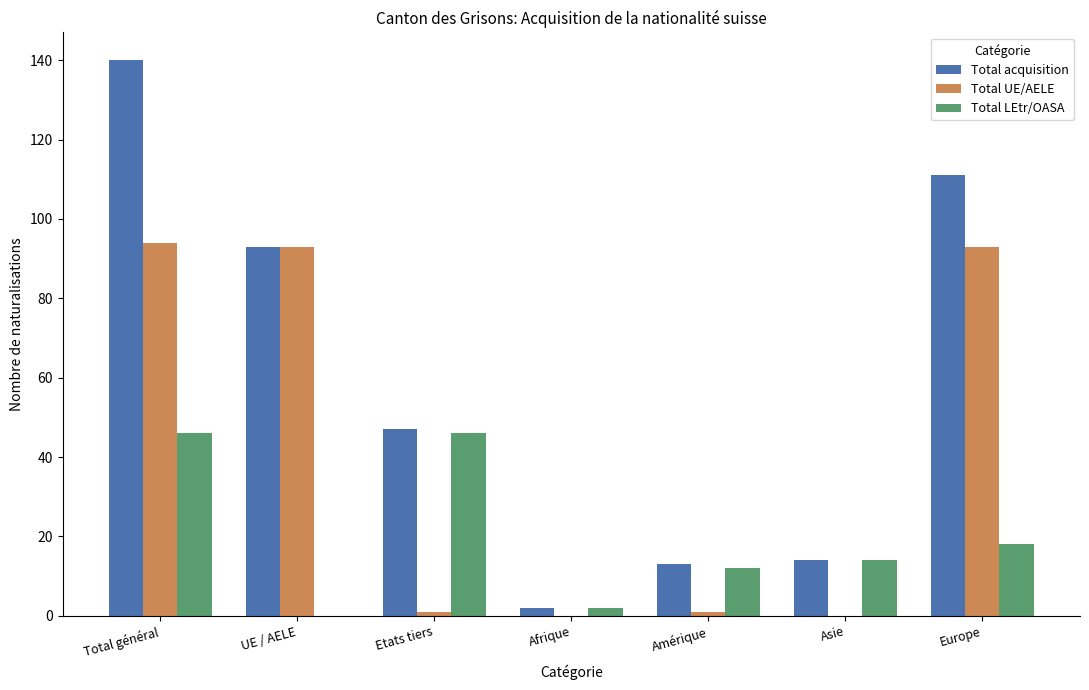

Is it true that Total UE/AELE equals 161 at Total général?

False